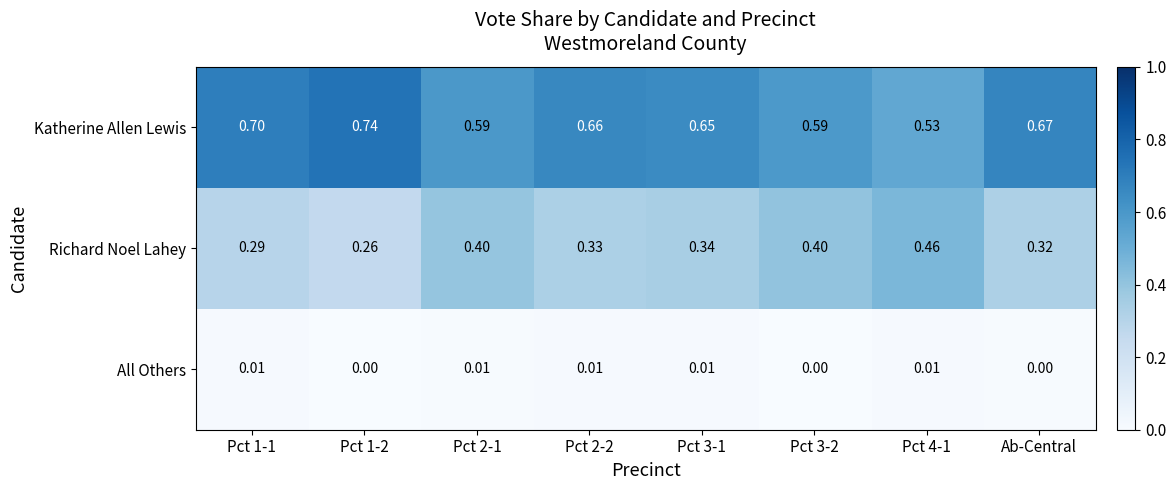

Is the value of Katherine Allen Lewis at Pct 1-1 greater than the value of Richard Noel Lahey at Pct 4-1?

Yes